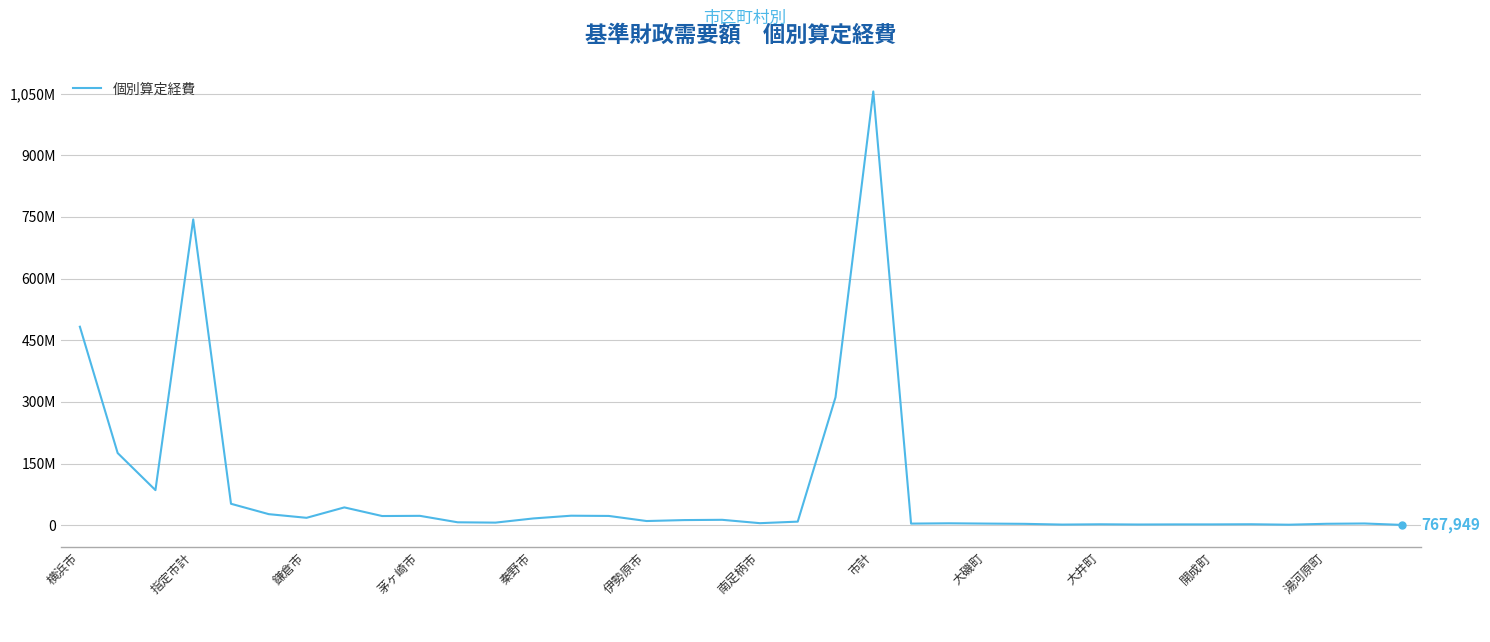

Is this an area chart (filled region under the line)?

No